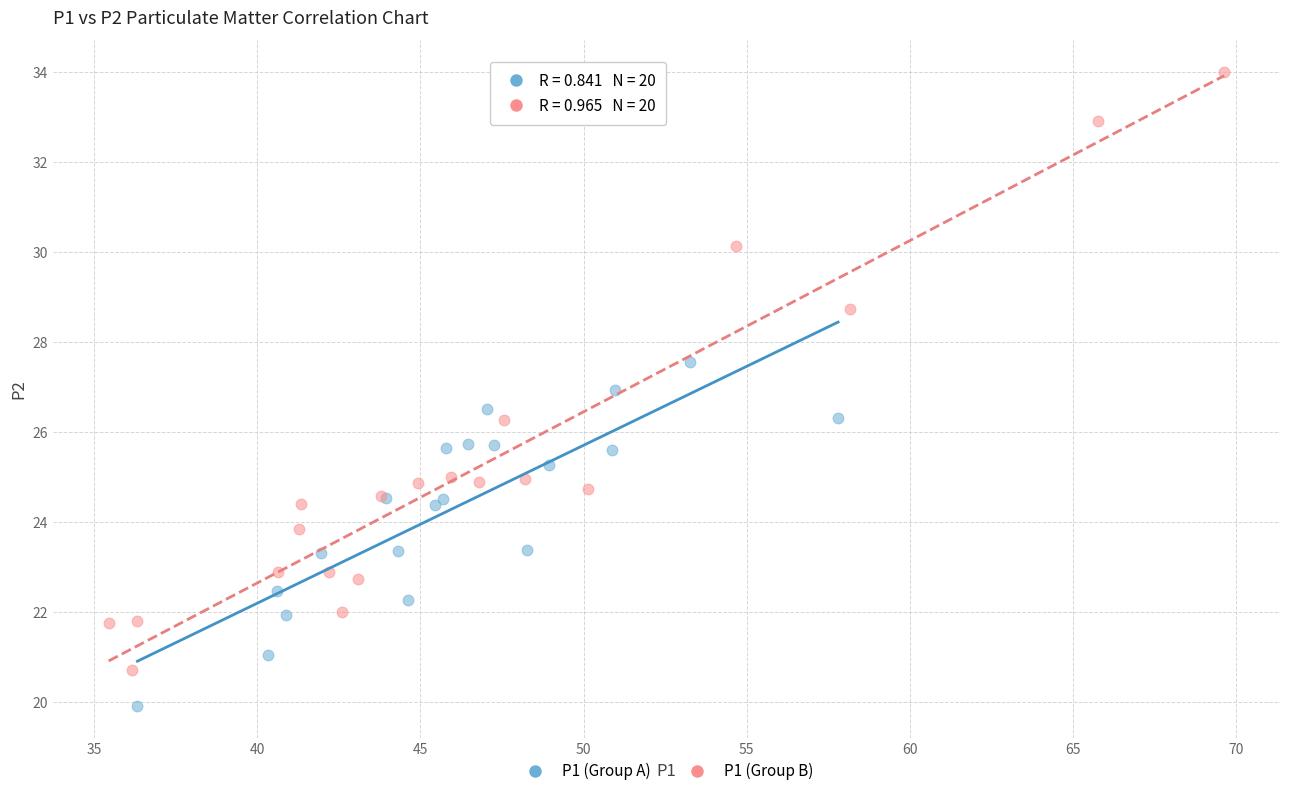

Which series has the largest Y range (max minus min)?

P1 (Group B)